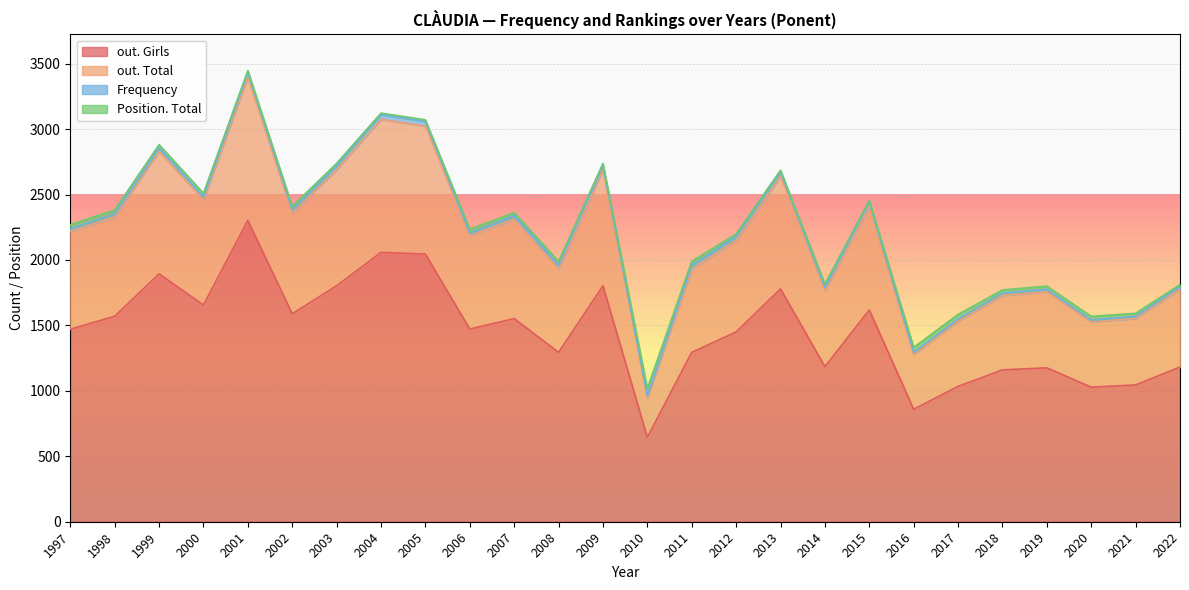

At which category is the sum across all series the highest?

2001